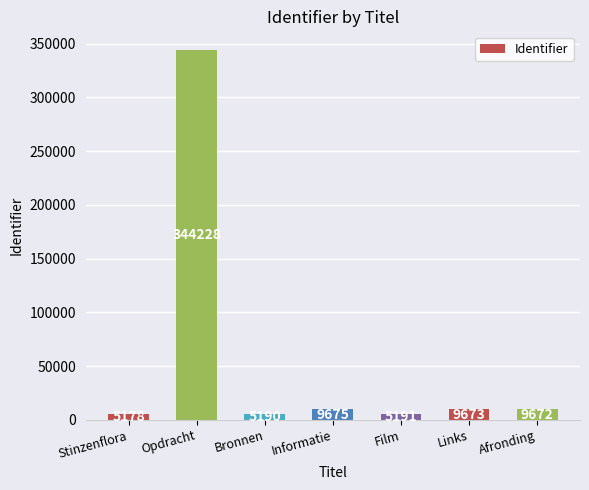

Read the value at Opdracht.

344228